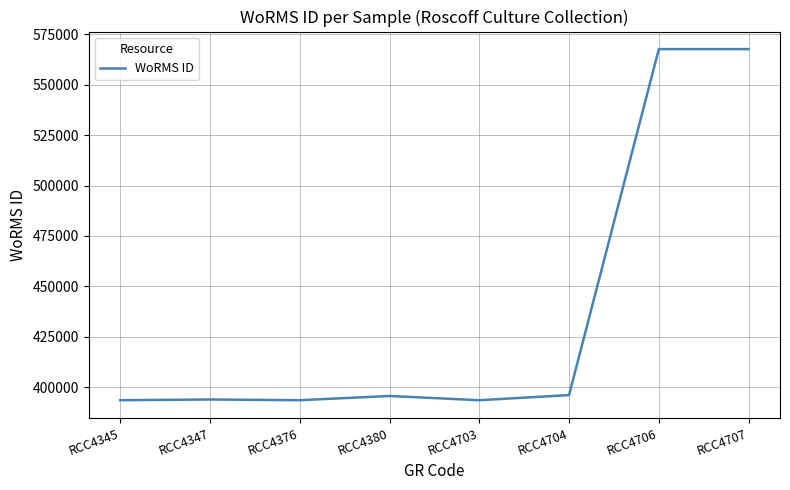

Count the number of categories in the chart.

8